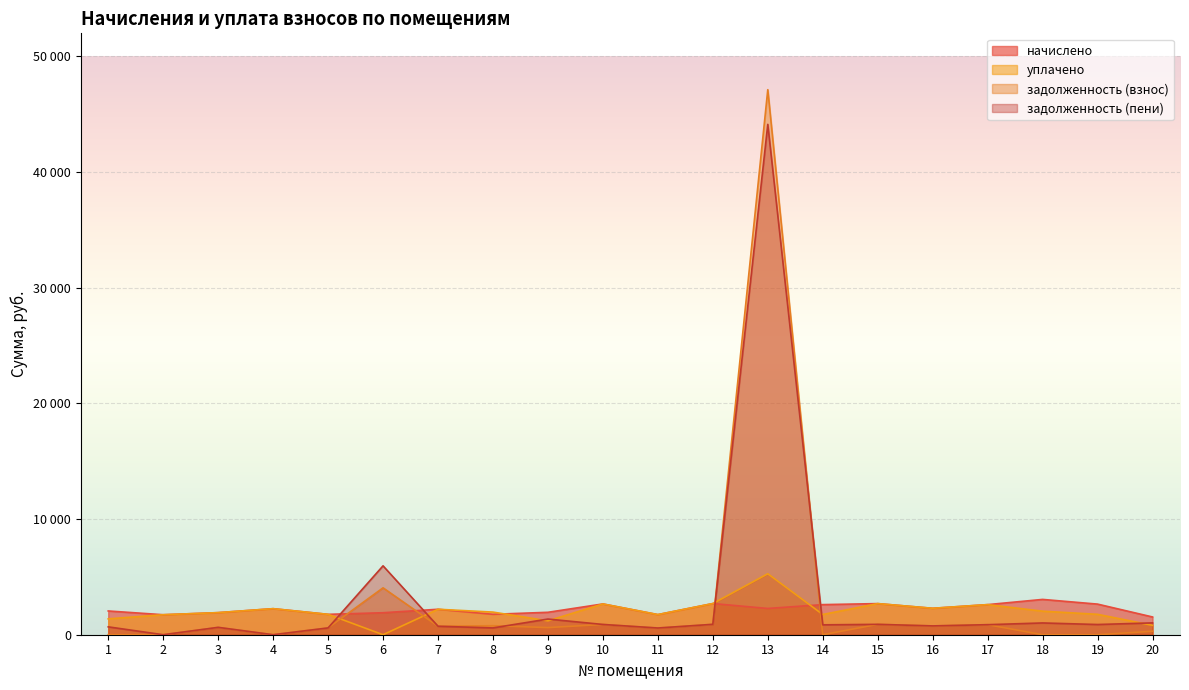

What are all the series names shown in the legend?

начислено, уплачено, задолженность (взнос), задолженность (пени)